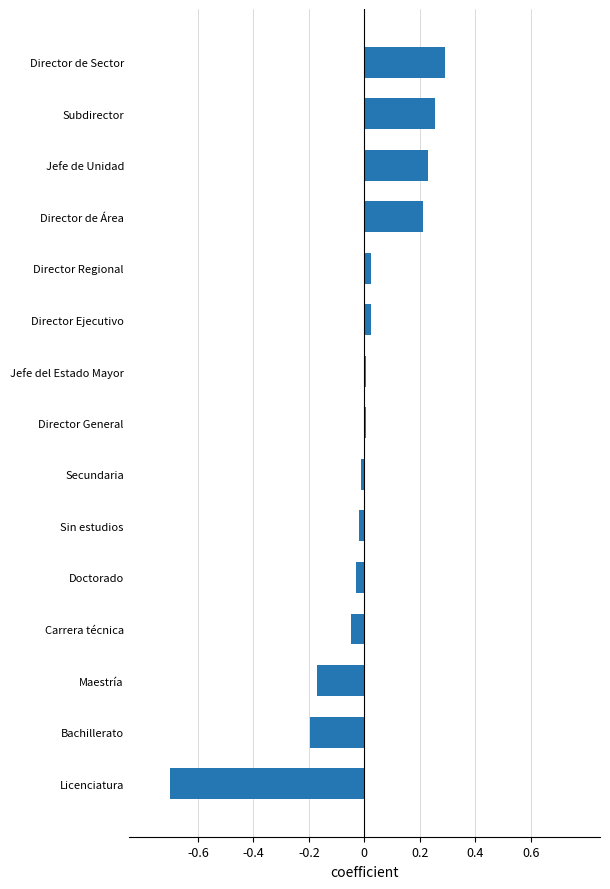

The chart shows a value of -0.0 at Doctorado. True or false?

True